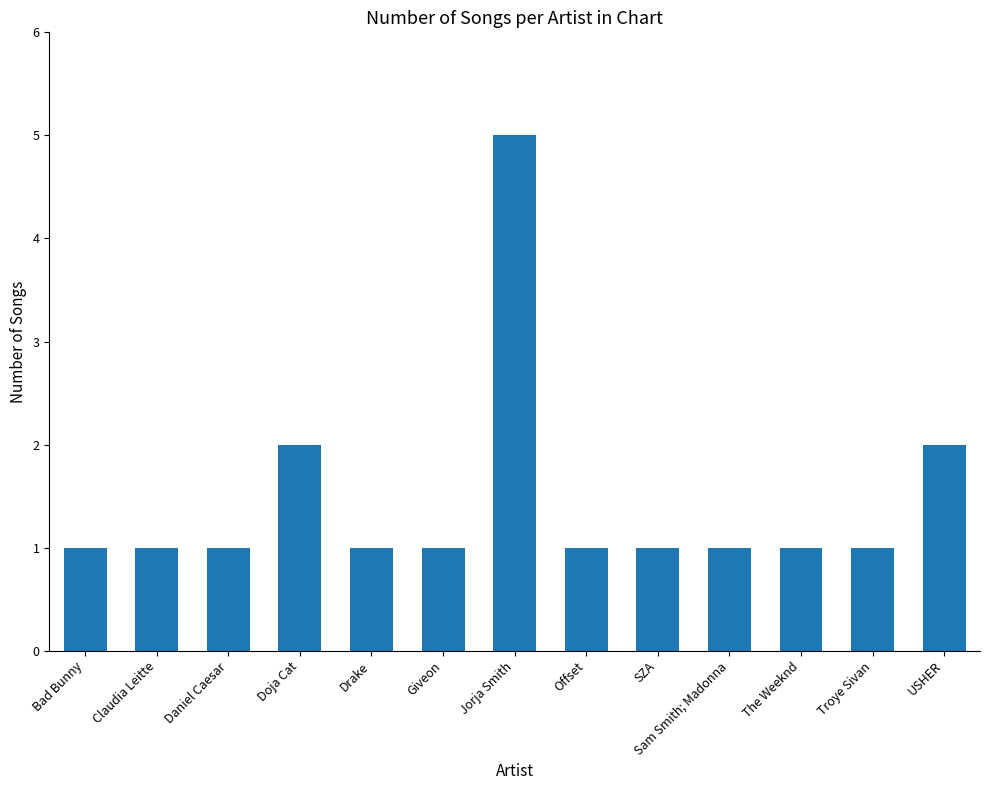

Which category has the highest value across all series?

Jorja Smith